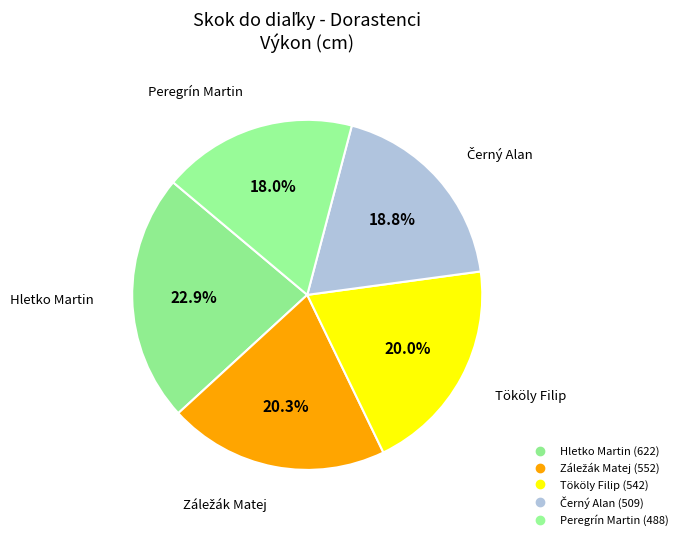

The Černý Alan slice represents 19% of the pie. True or false?

True